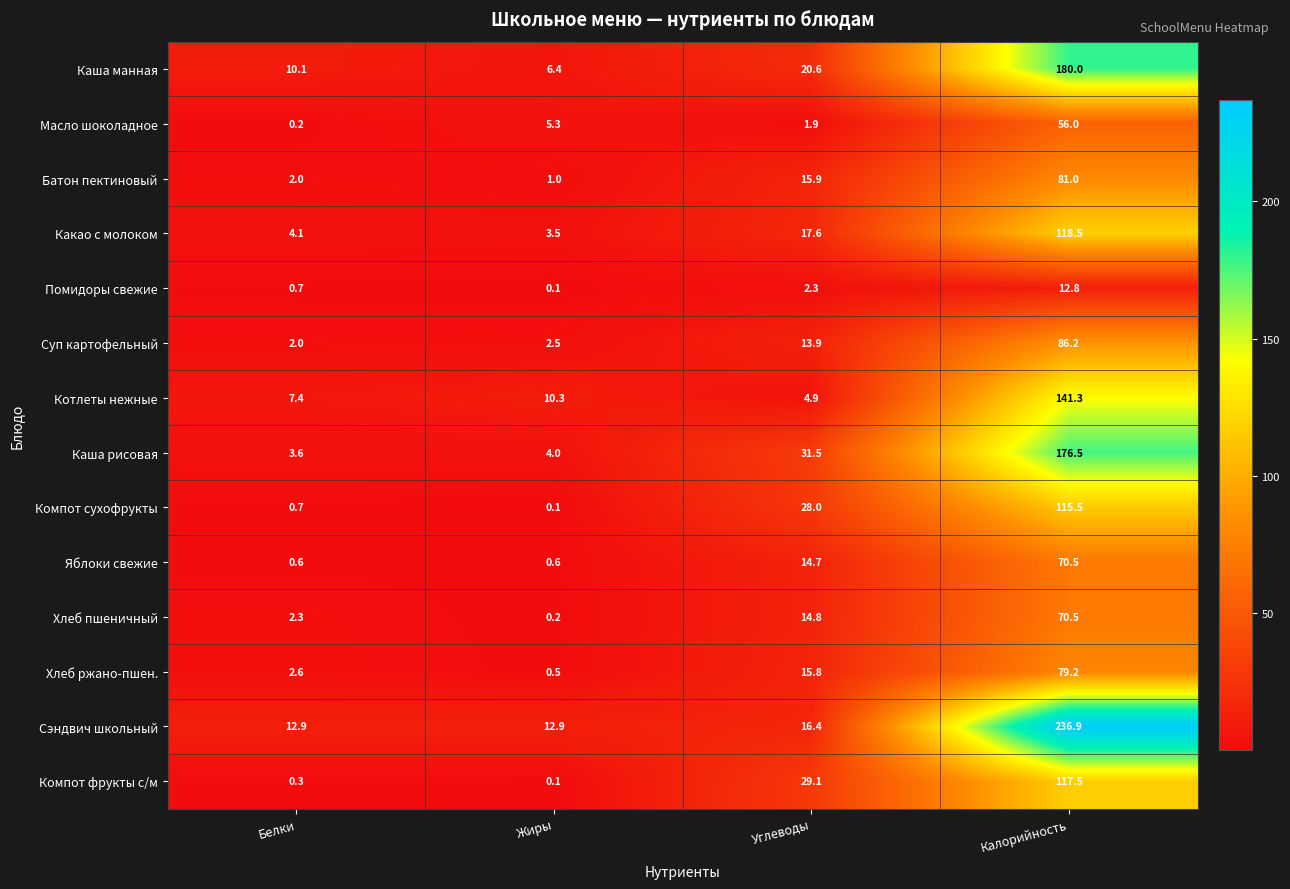

At which category is the sum across all series the highest?

Калорийность